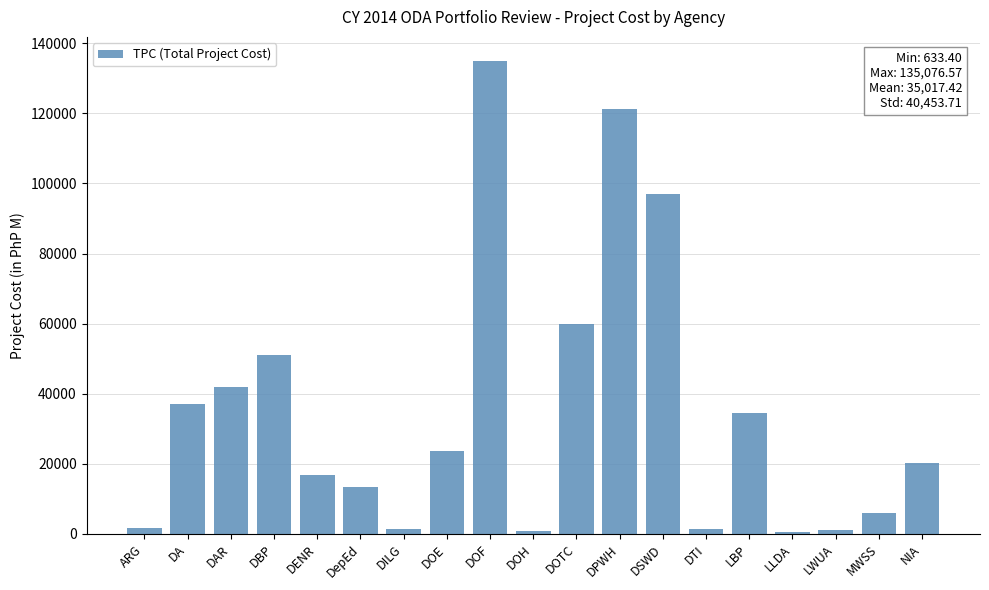

The value at DAR is 17150.1. True or false?

False